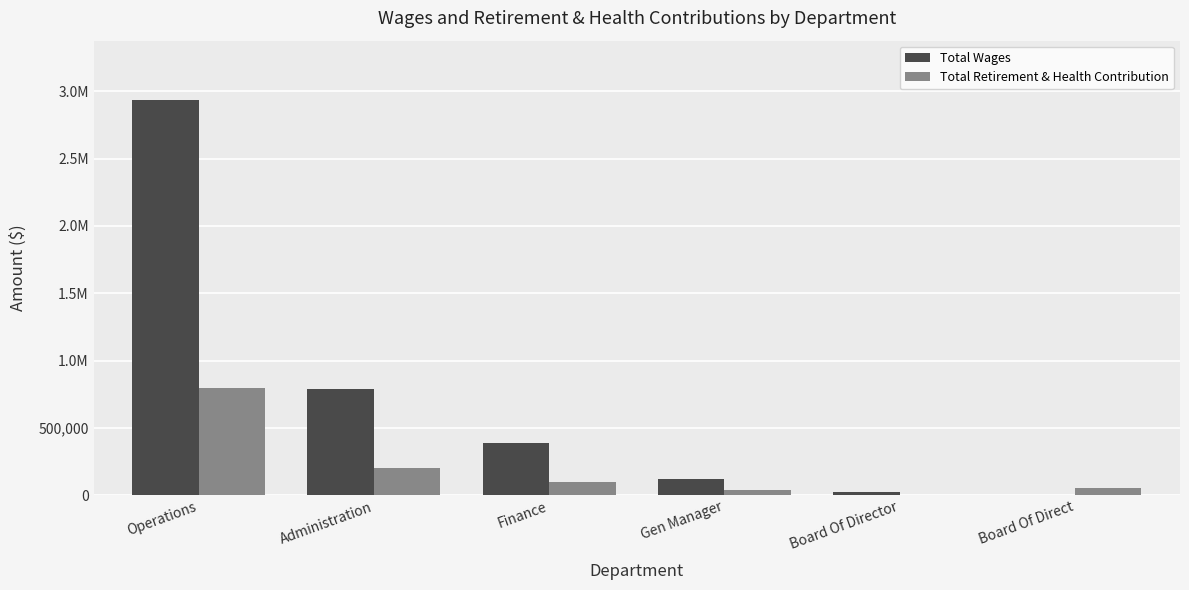

List the series in order of their peak value, highest first.

Total Wages, Total Retirement & Health Contribution